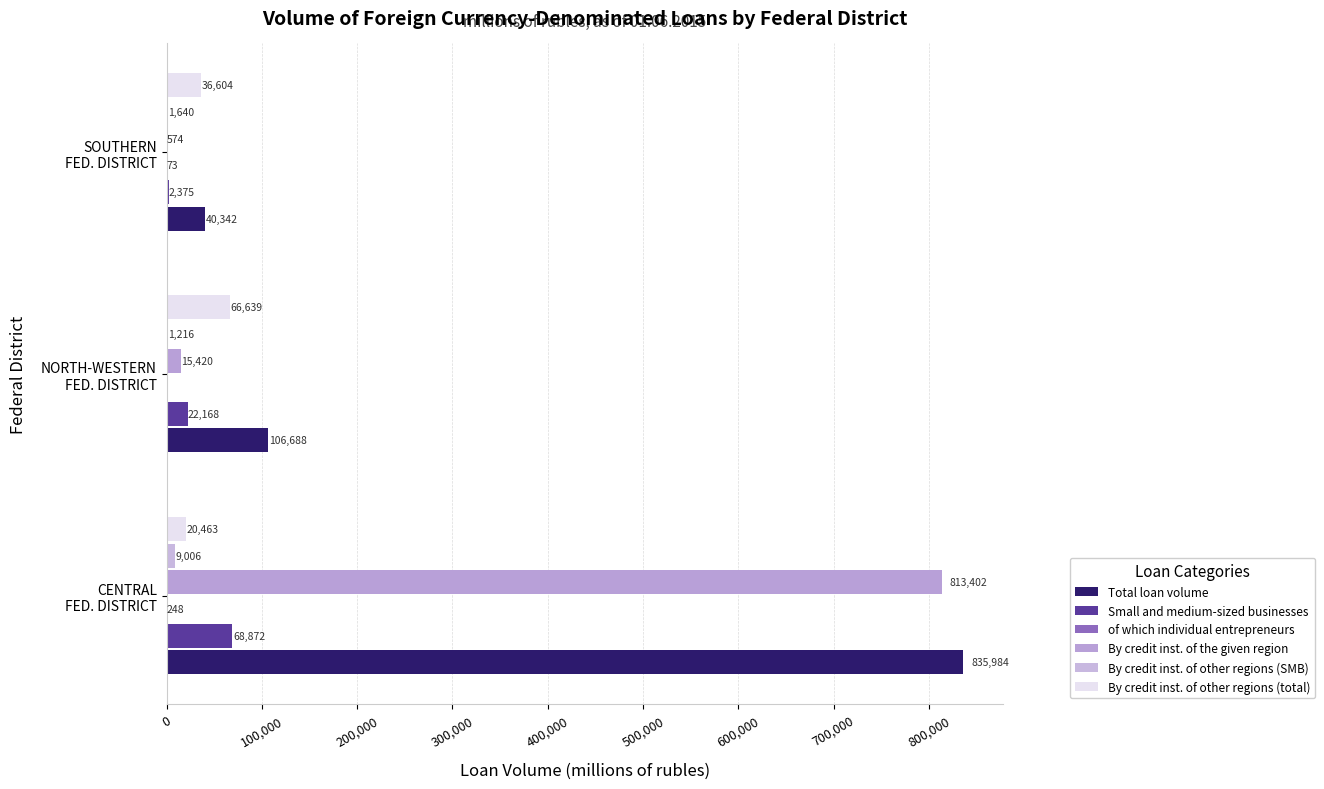

At which label is Small and medium-sized businesses closest to 35623?

NORTH-WESTERN
FED. DISTRICT